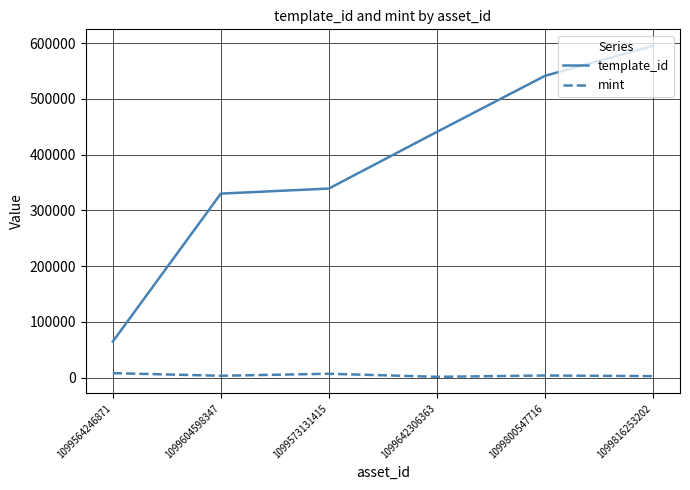

List the series in order of their peak value, highest first.

template_id, mint